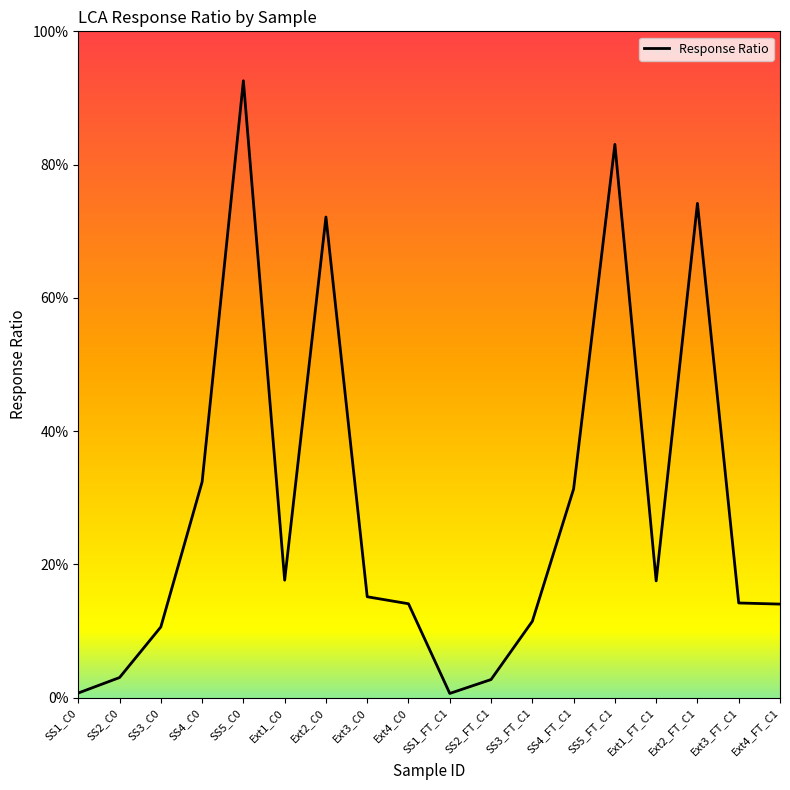

Reading right to left, transcribe all the data shown in this chart.

Ext4_FT_C1=7.0	Ext3_FT_C1=7.1	Ext2_FT_C1=37.1	Ext1_FT_C1=8.8	SS5_FT_C1=41.5	SS4_FT_C1=15.7	SS3_FT_C1=5.7	SS2_FT_C1=1.4	SS1_FT_C1=0.3	Ext4_C0=7.0	Ext3_C0=7.6	Ext2_C0=36.1	Ext1_C0=8.8	SS5_C0=46.3	SS4_C0=16.2	SS3_C0=5.3	SS2_C0=1.5	SS1_C0=0.3